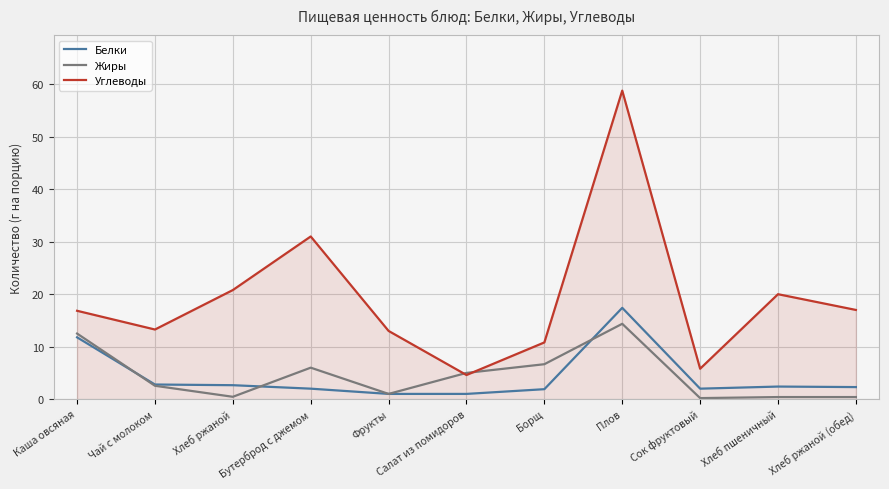

True or false: Углеводы and Белки intersect in this chart.

False